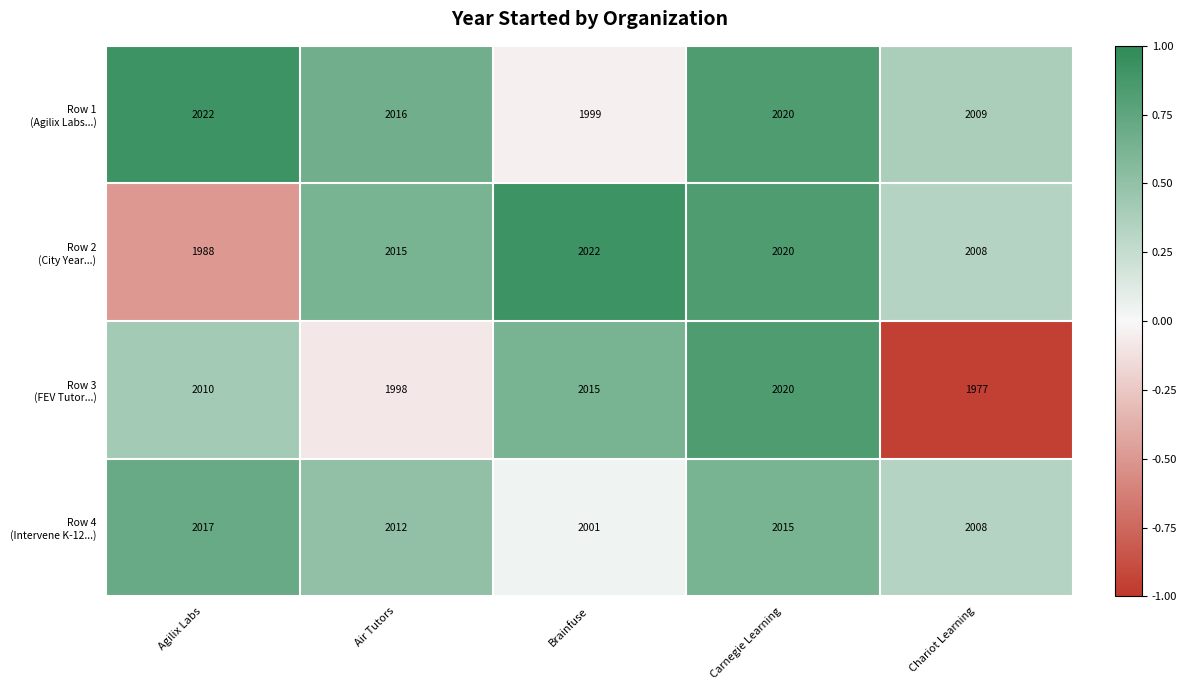

At which category is the sum across all series the highest?

Carnegie Learning